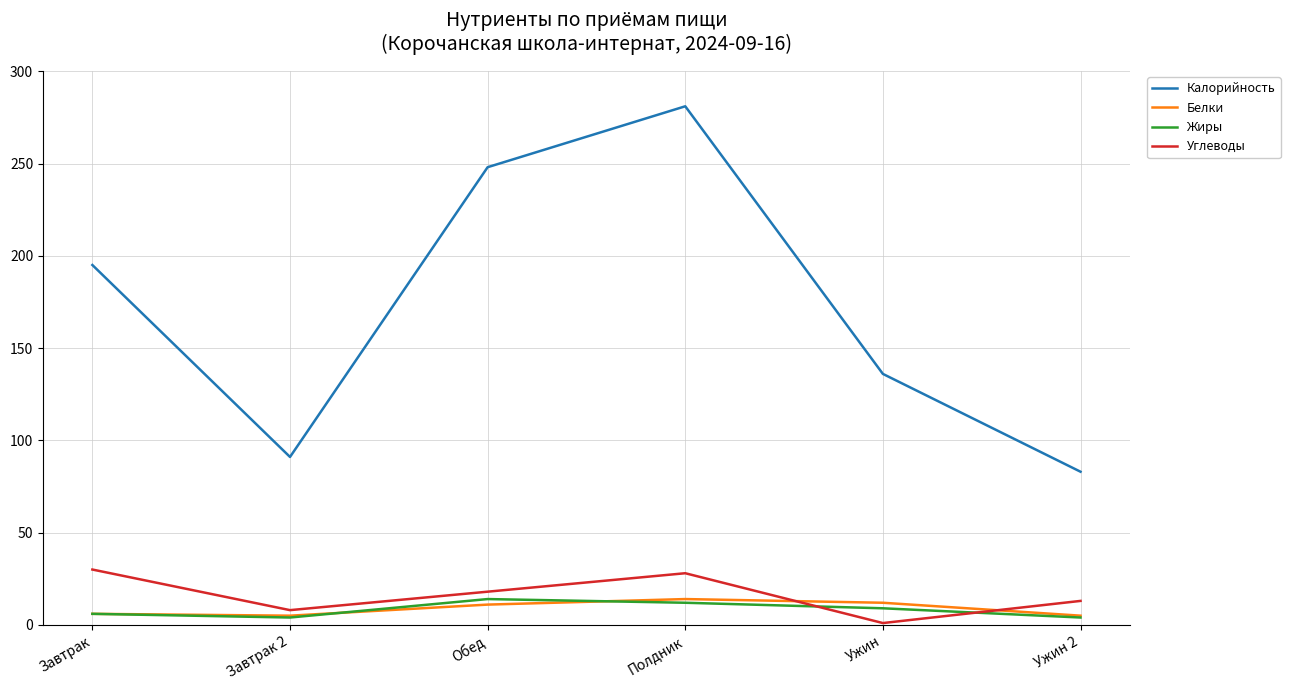

What position from the right is Завтрак?

6